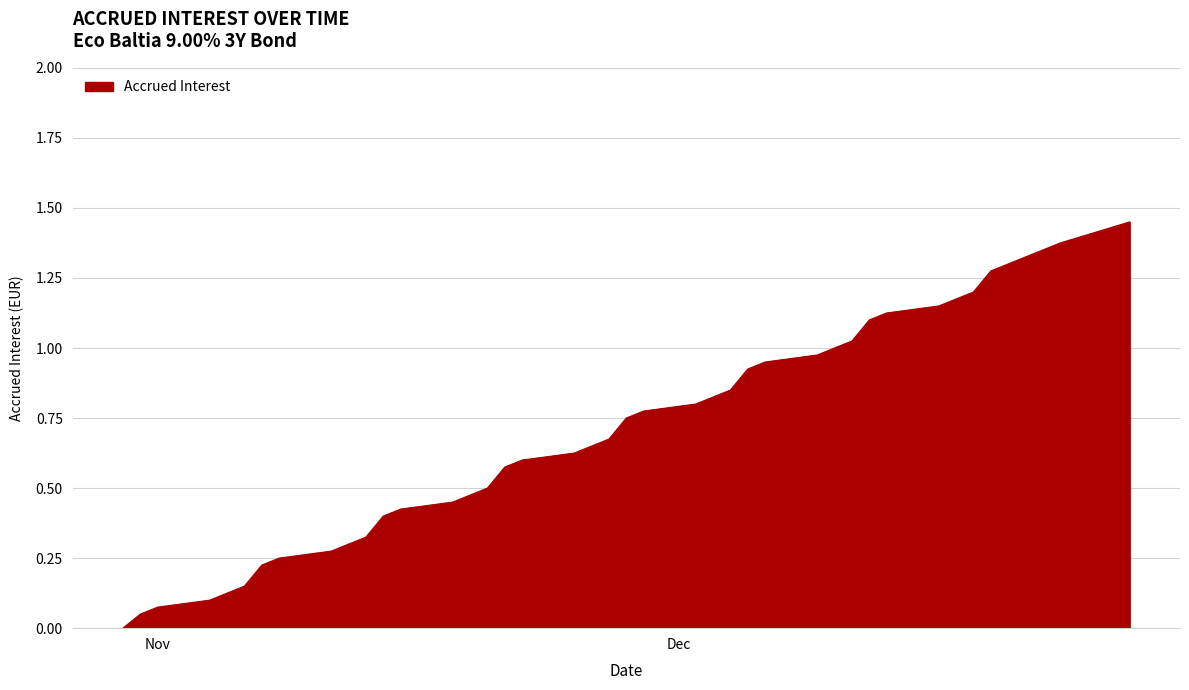

Which label corresponds to the smallest value in the chart?

2024-10-30